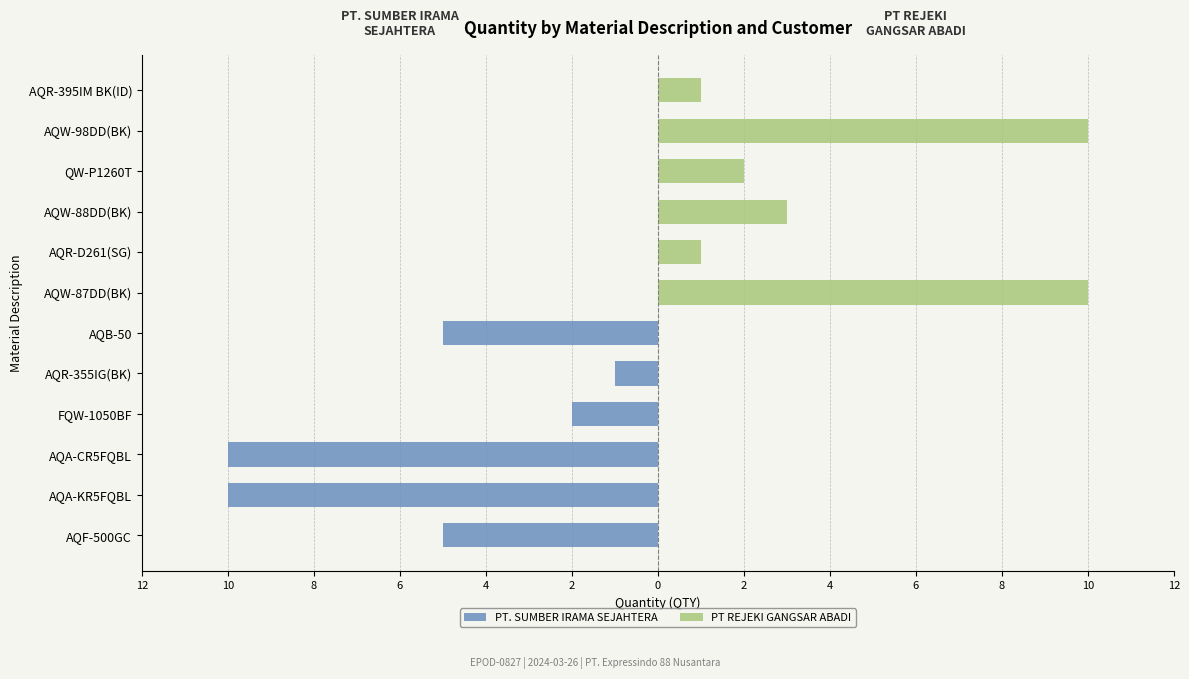

Read the PT REJEKI GANGSAR ABADI value at AQW-88DD(BK).

3